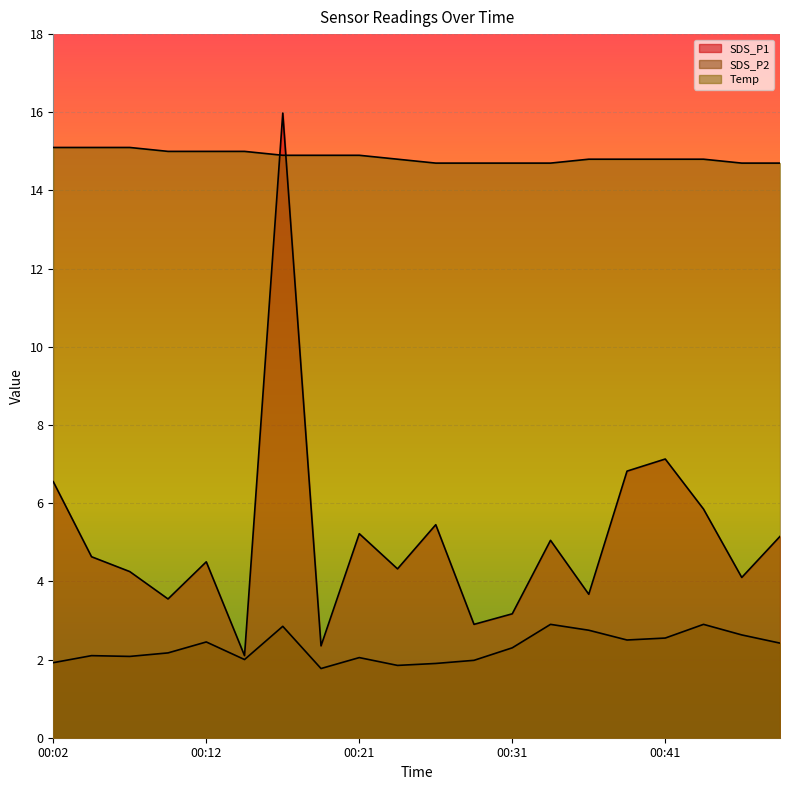

What is the difference between the second highest and minimum values in the SDS_P2 series?

1.1